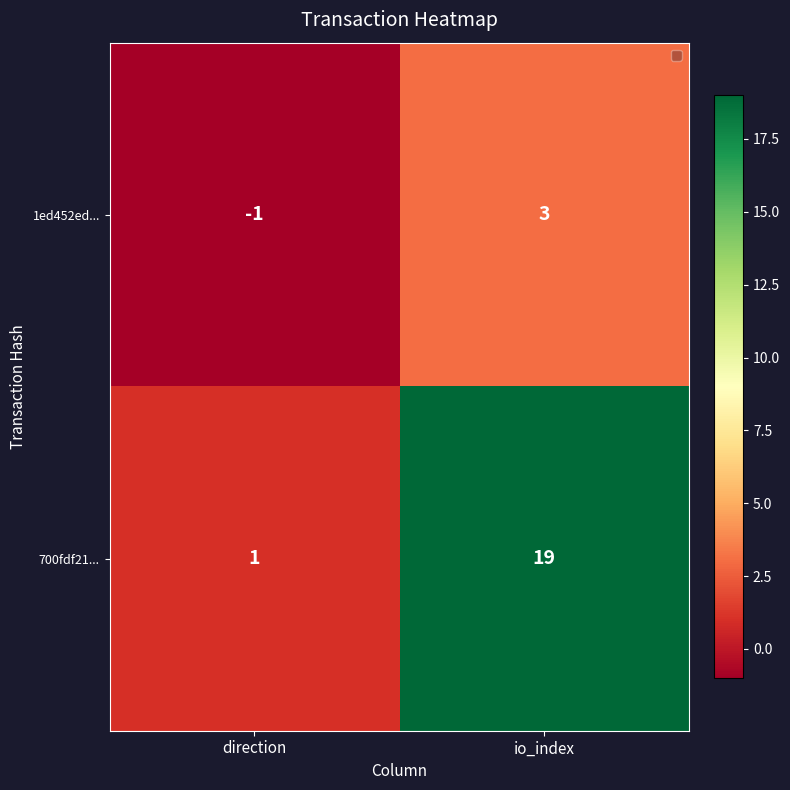

What is the difference between the maximum and minimum values in the 700fdf21... series?

18